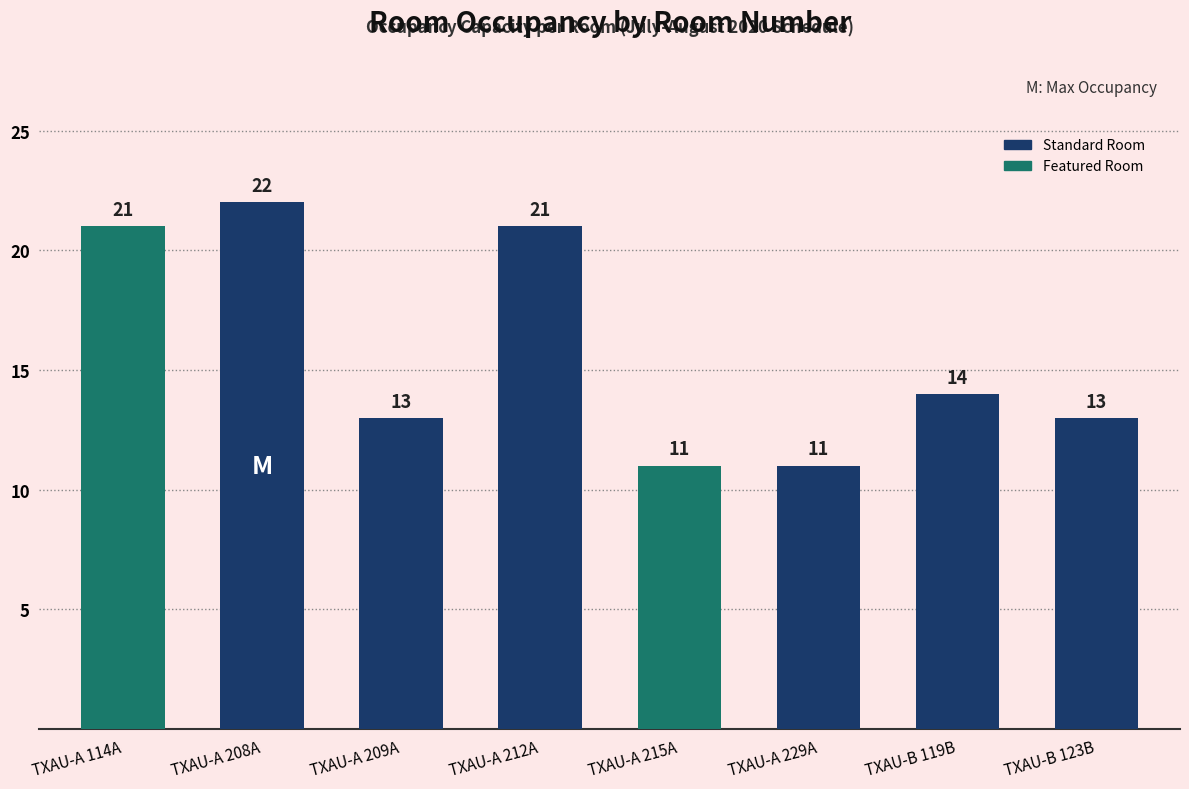

What is the sum of the values at TXAU-A 208A and TXAU-A 209A?

35